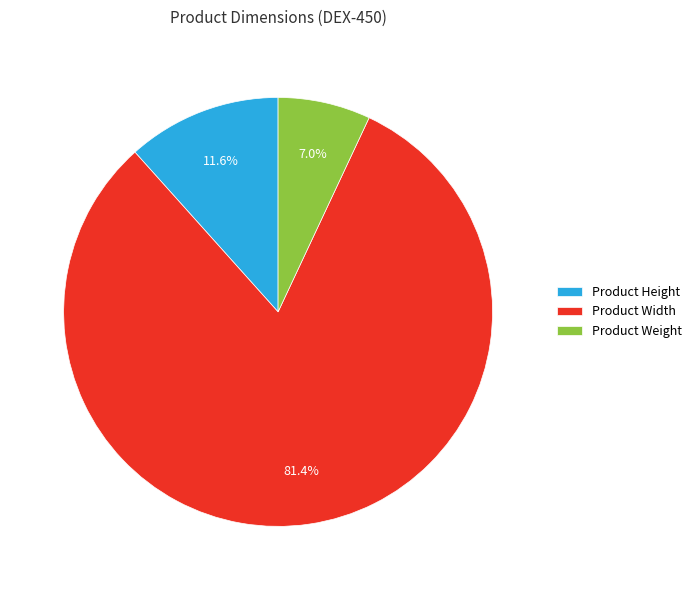

To the nearest percent, what portion does Product Weight represent?

7%